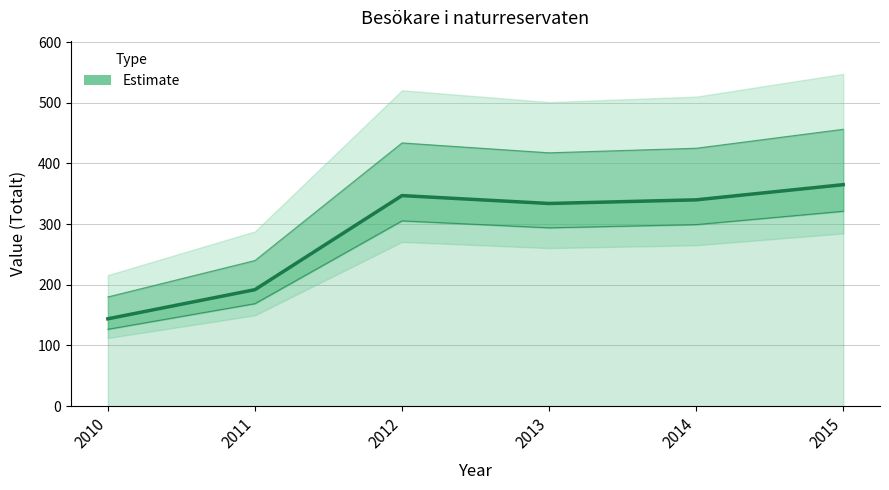

List the labels in order of value, smallest first.

2010, 2011, 2013, 2014, 2012, 2015